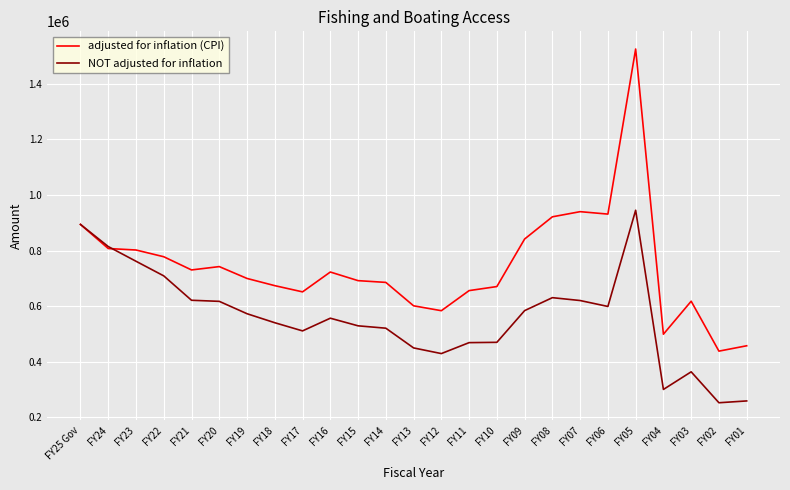

List the series in order of their peak value, highest first.

adjusted for inflation (CPI), NOT adjusted for inflation